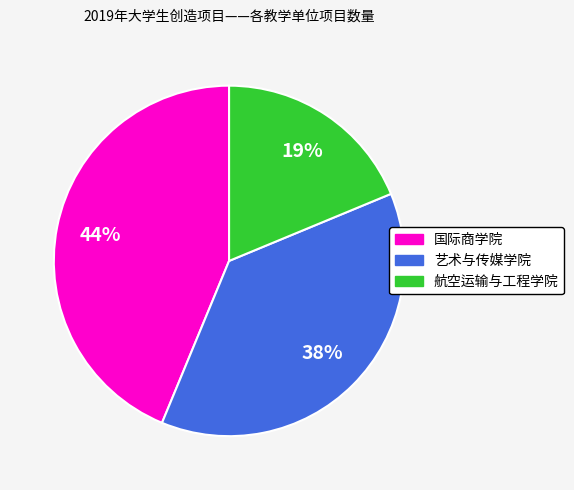

How many slices are in this pie chart?

3